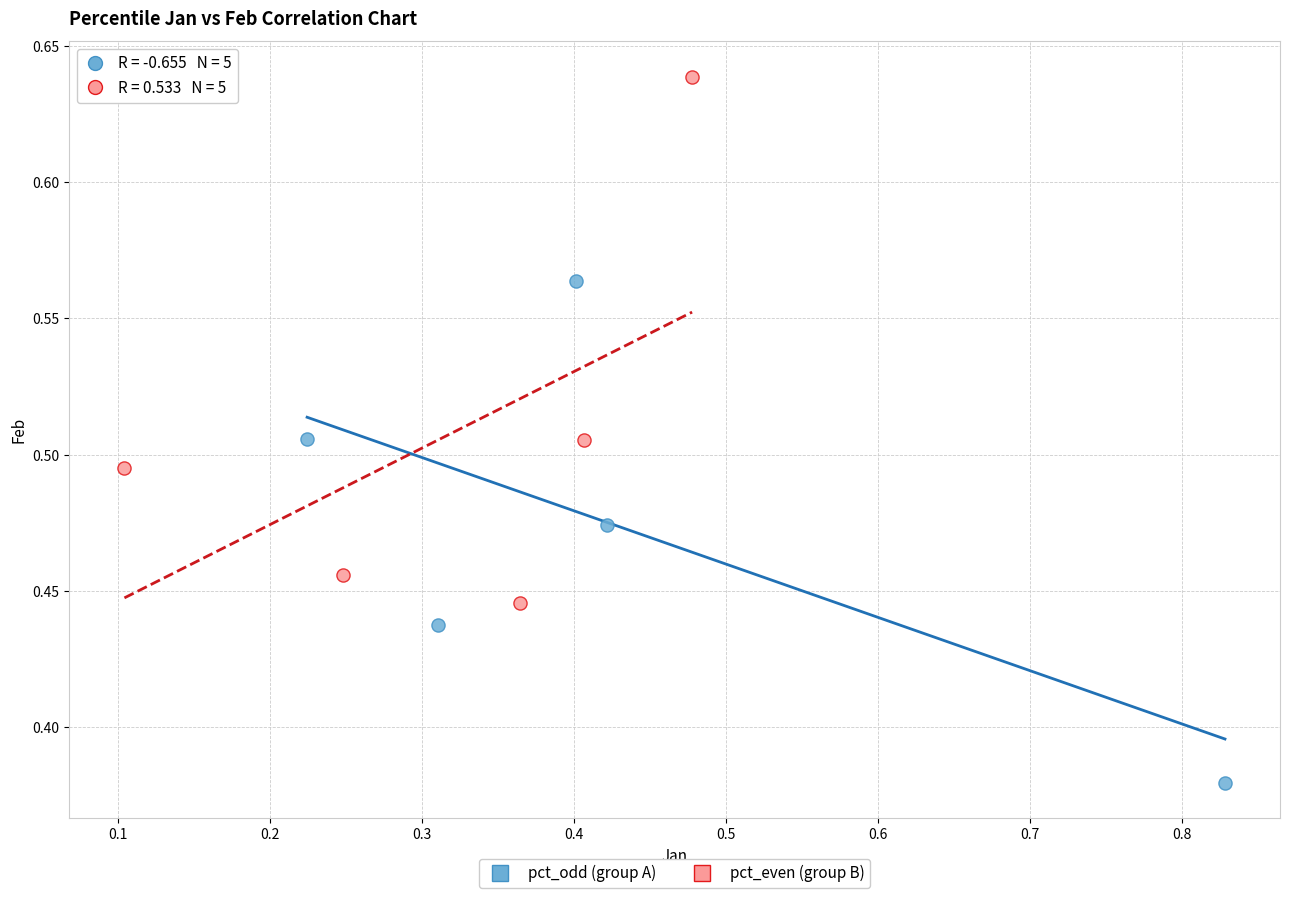

Which series contains the highest Y value?

pct_even (group B)